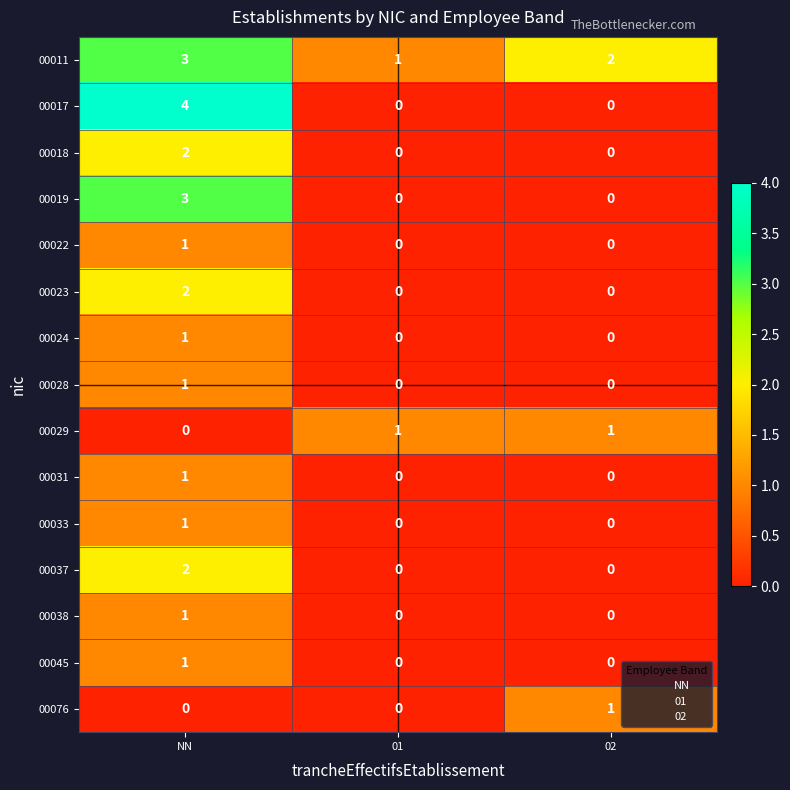

What is the difference between the maximum and minimum values in the 00019 series?

3